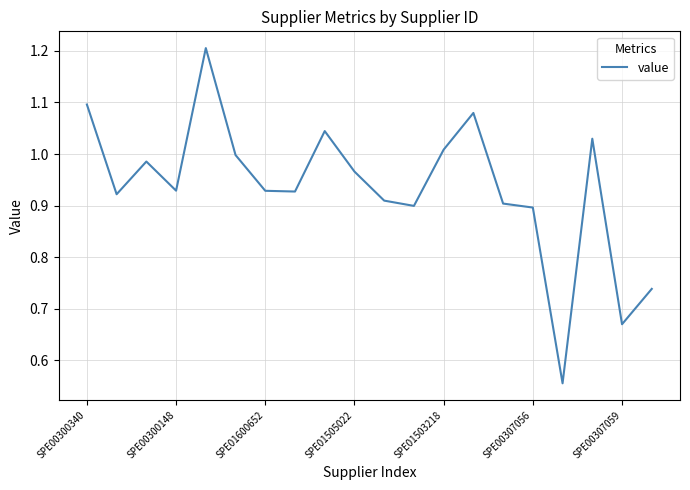

What is the greatest value displayed?

1.2